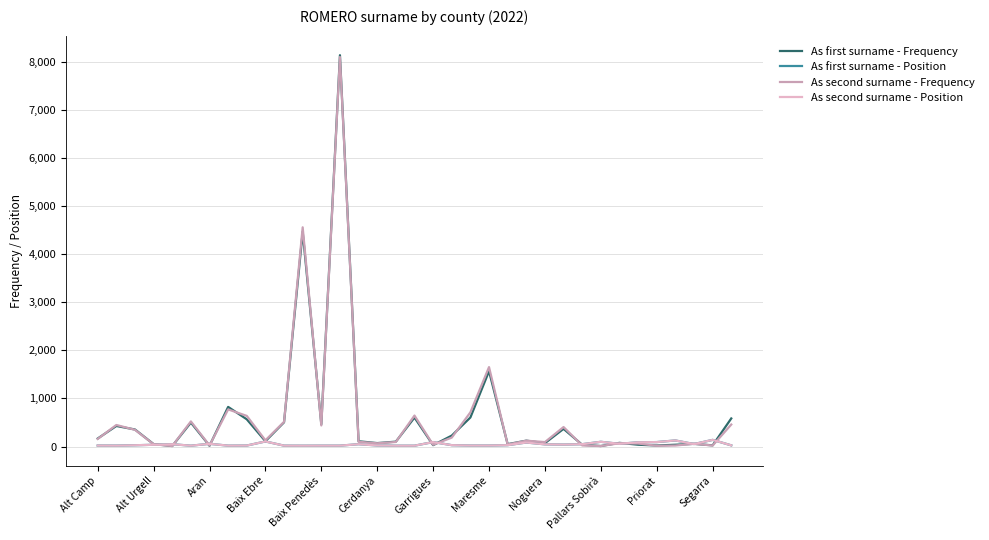

Which series has the widest spread of values?

As first surname - Frequency